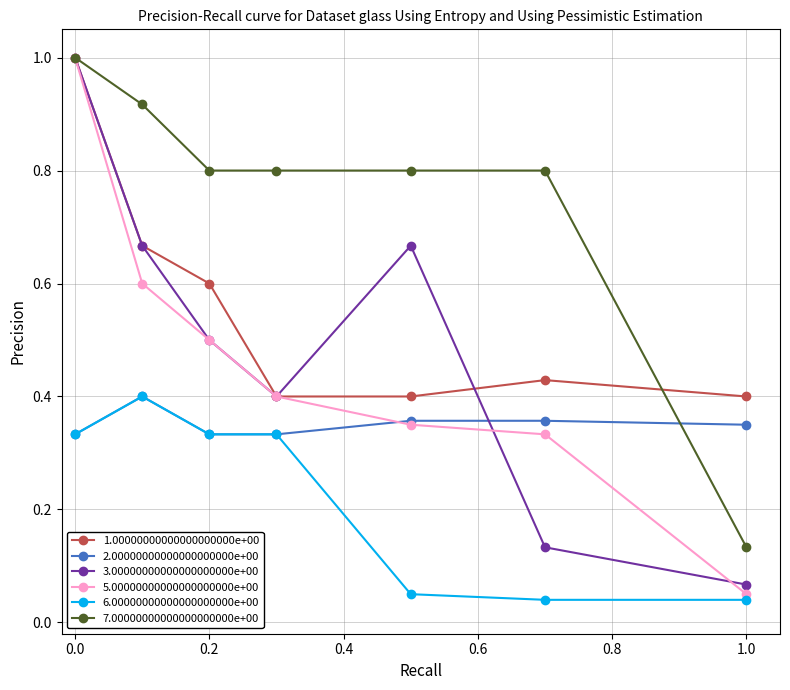

Which series has the largest total across all categories?

7.00000000000000000000e+00